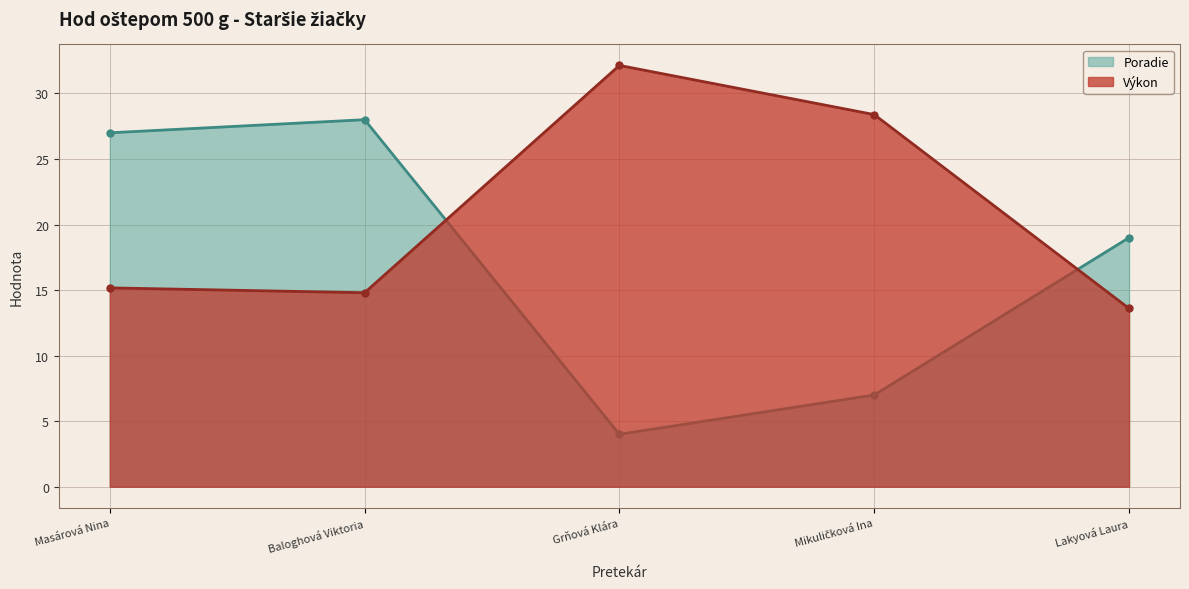

After their last crossing, which series has the higher values: Poradie or Výkon?

Poradie